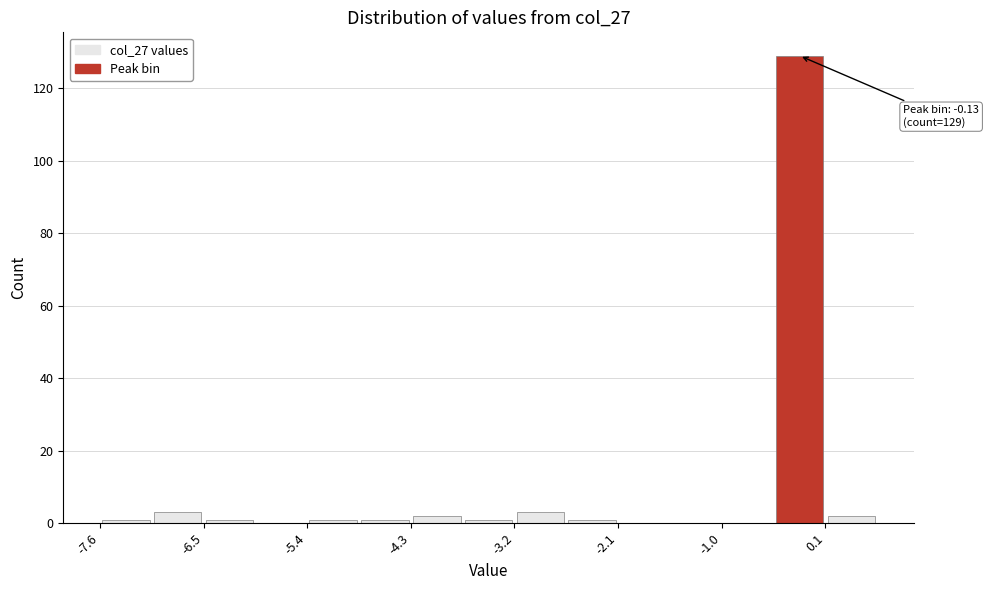

Around what value on the x-axis is the tallest bar? Give the approximate position of its centre, as read against the axis.

-0.2